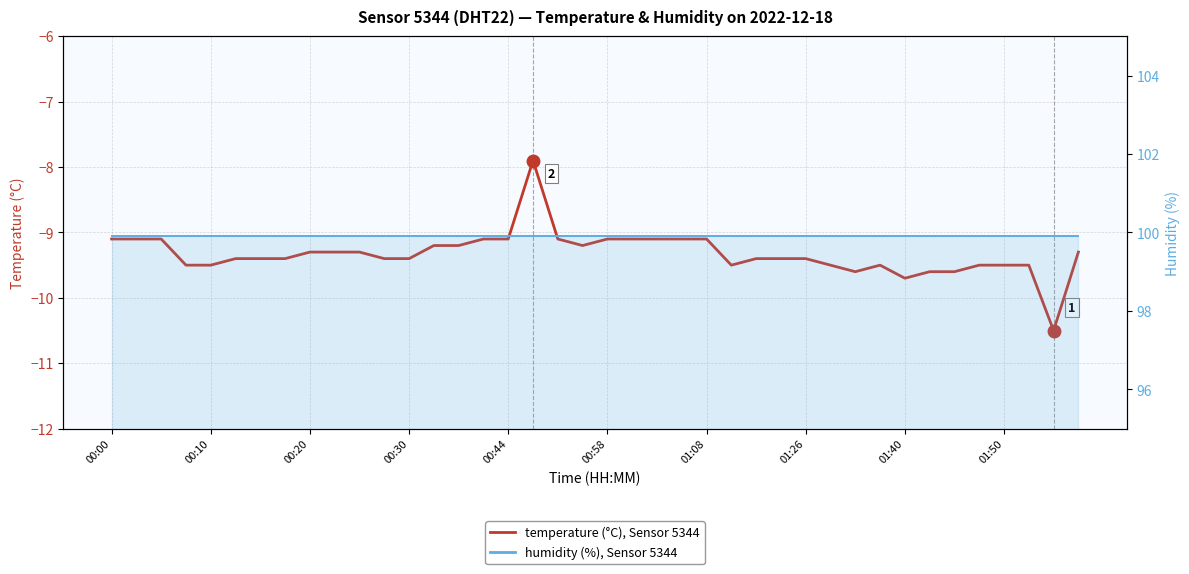

How many lines are shown in the chart?

2